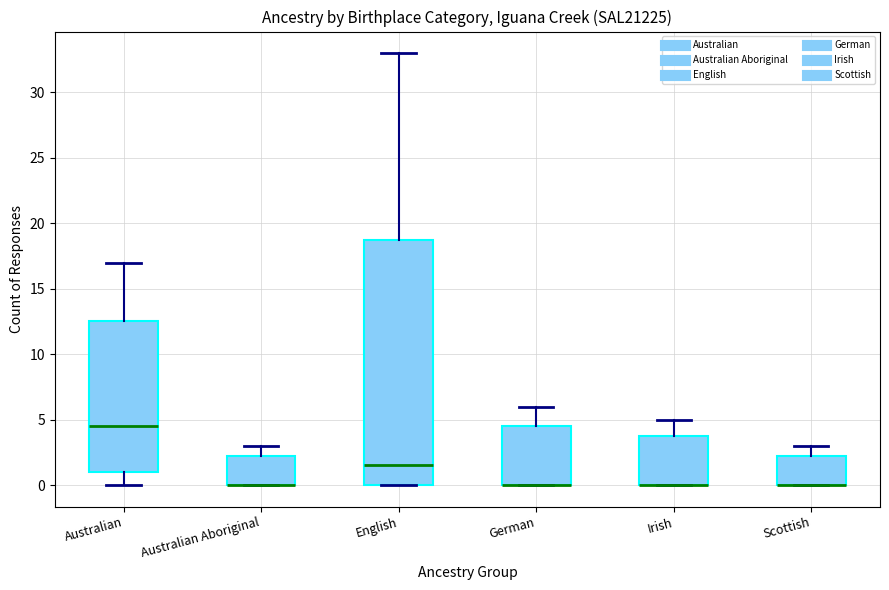

Where is the lower edge of the box for Irish on the y-axis? The values are not printed on the chart, so give them approximately, as read against the axis.

0.0